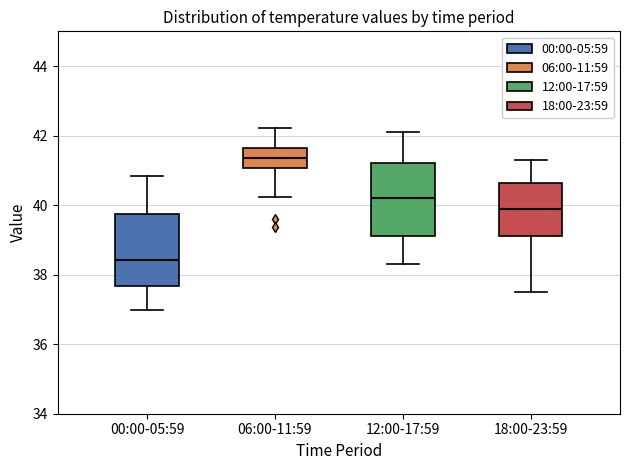

Reading left to right, transcribe this box plot: for each box, give where its median line is, the range the box spans, and where its two whiskers end, as read against the y-axis. The values are not printed on the chart, so give them approximately, as read against the axis.

00:00-05:59: median 38.4, box 37.6 to 39.8, whiskers 37.0 to 40.8
06:00-11:59: median 41.4, box 41.0 to 41.6, whiskers 40.2 to 42.2
12:00-17:59: median 40.2, box 39.2 to 41.2, whiskers 38.4 to 42.2
18:00-23:59: median 40.0, box 39.2 to 40.6, whiskers 37.6 to 41.4